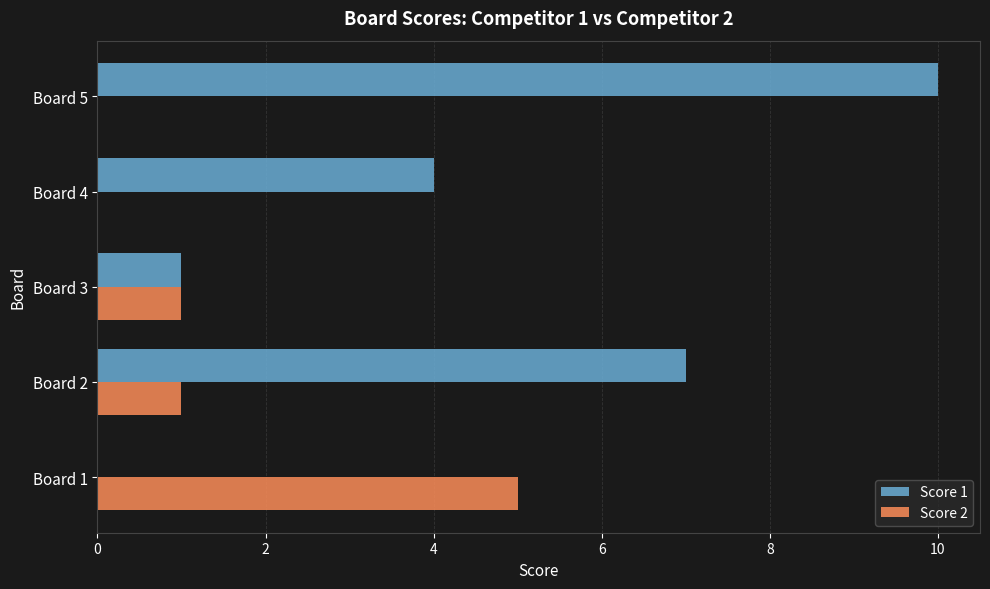

Is it true that Score 1 equals 7 at Board 2?

True